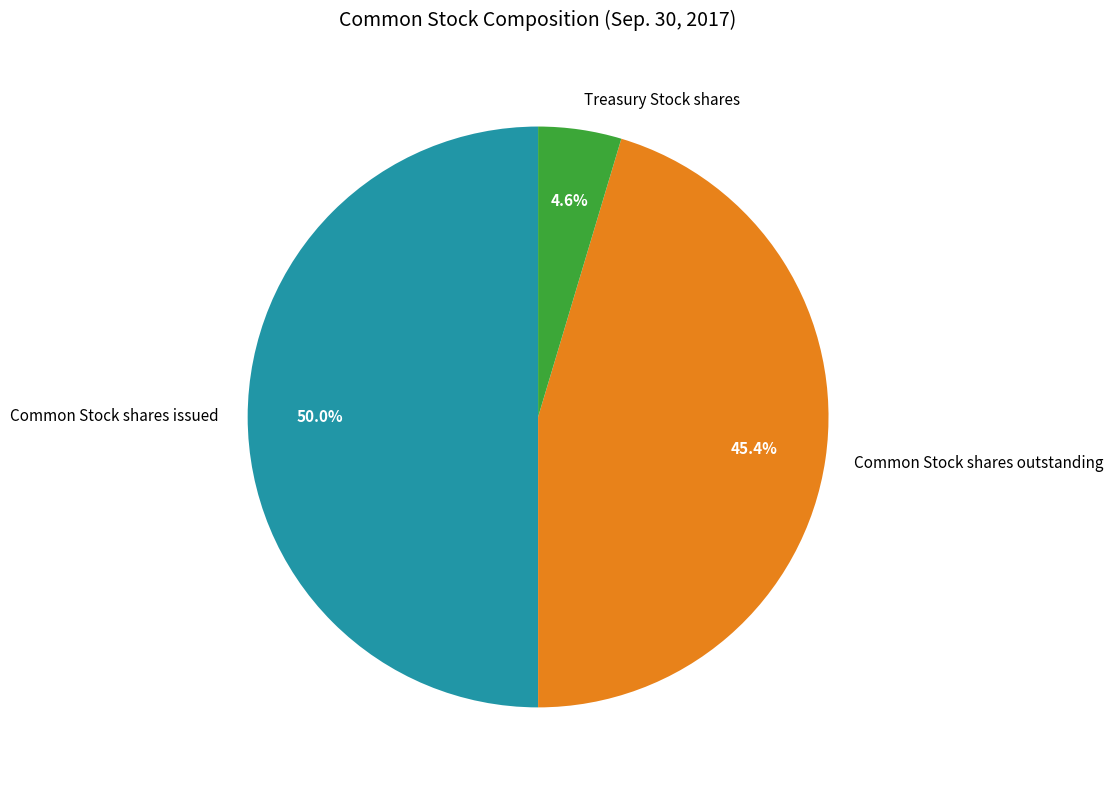

Which category has the smallest portion of the pie?

Treasury Stock shares